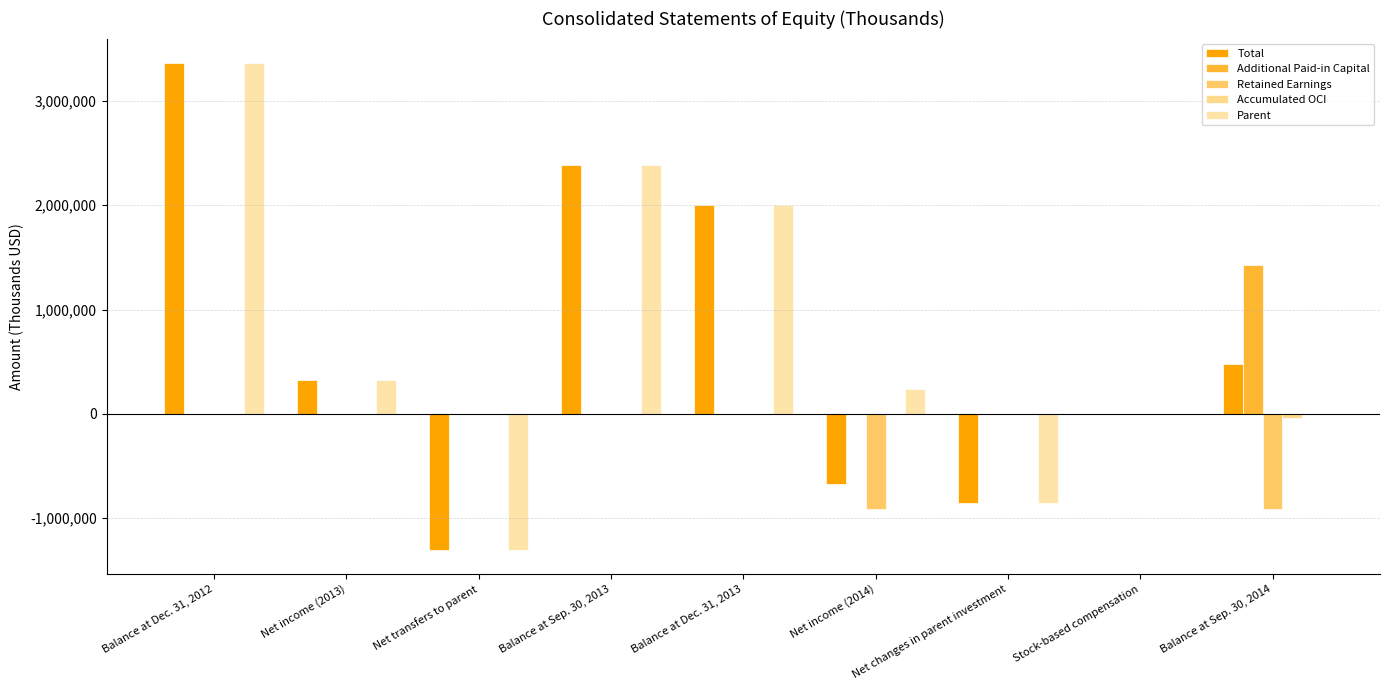

What is the average value of the Additional Paid-in Capital series?

158337